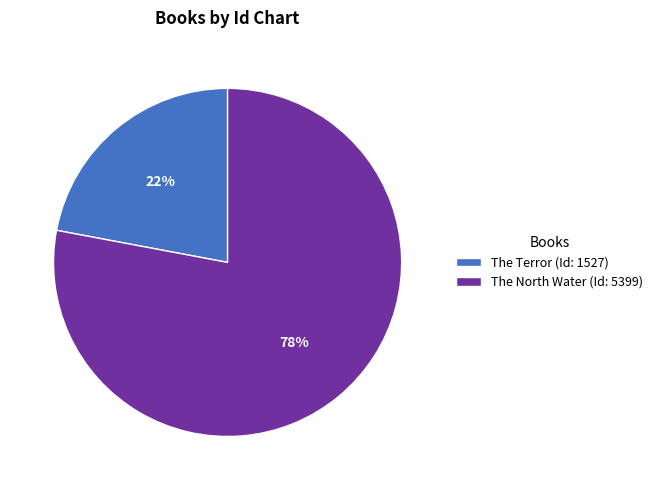

Which slice is the smallest?

The Terror